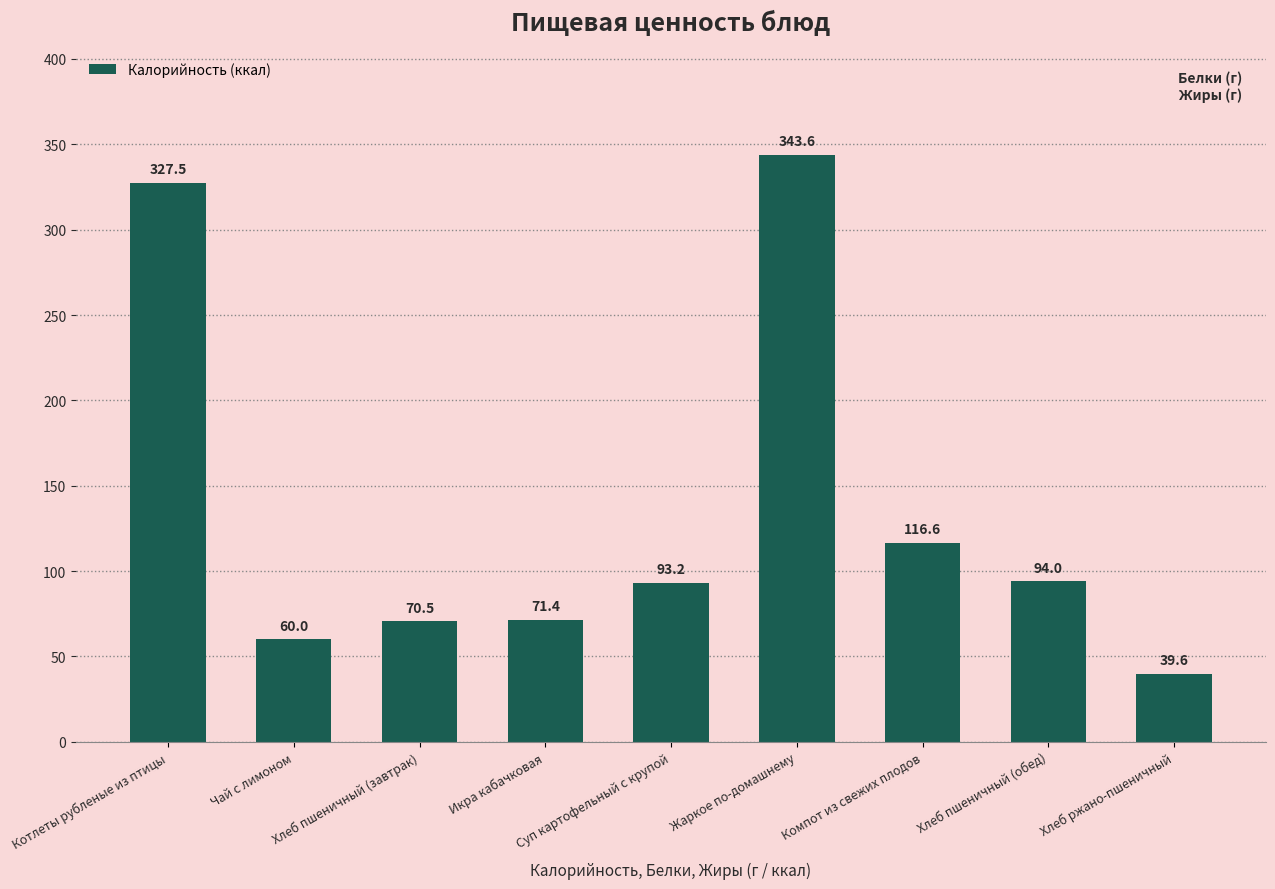

Reading right to left, transcribe all the data shown in this chart.

39.6	94.0	116.6	343.6	93.2	71.4	70.5	60.0	327.5